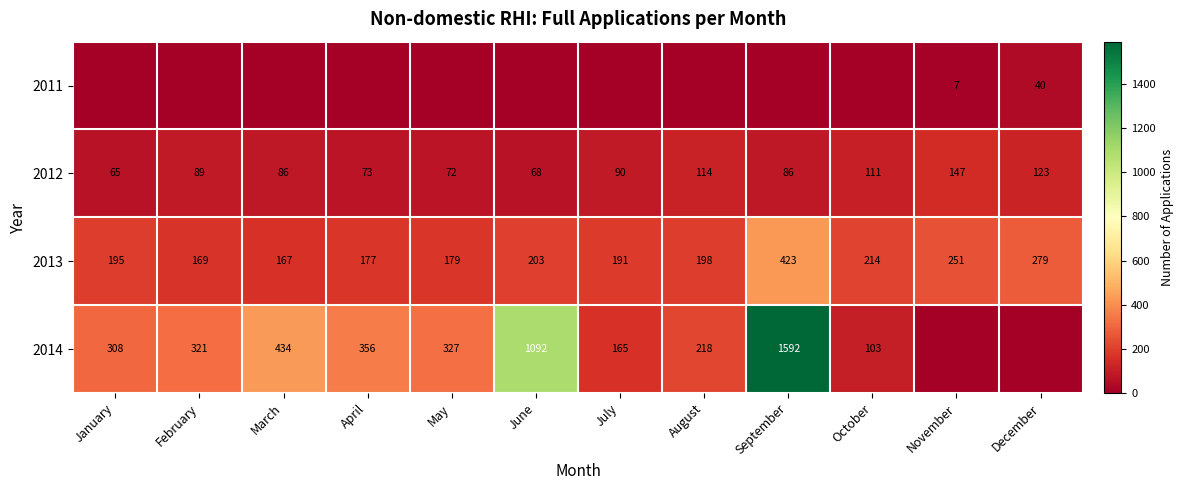

What is the maximum value shown in the chart?

1592